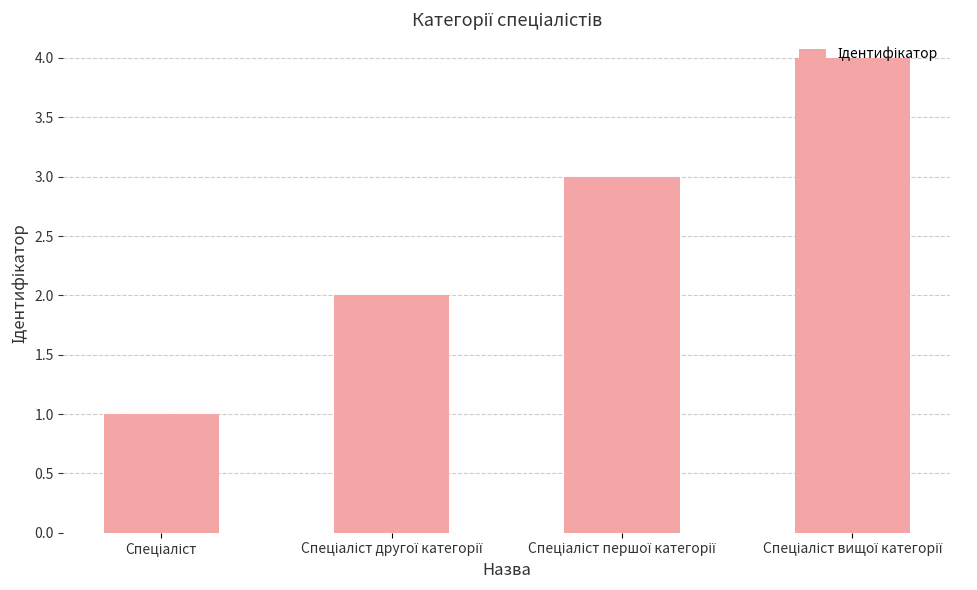

How many values are below 3?

2